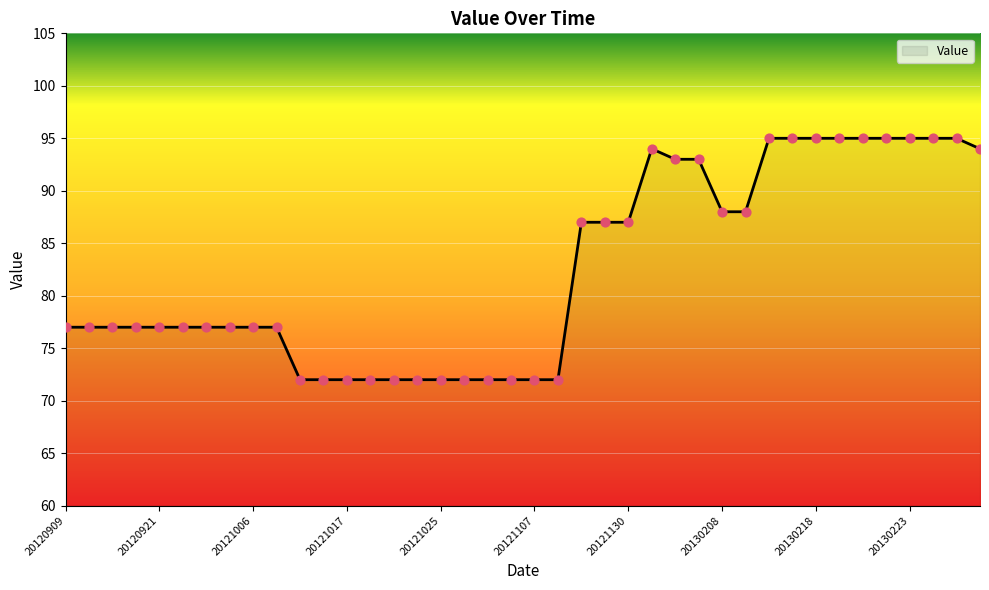

What is the minimum value shown in the chart?

72